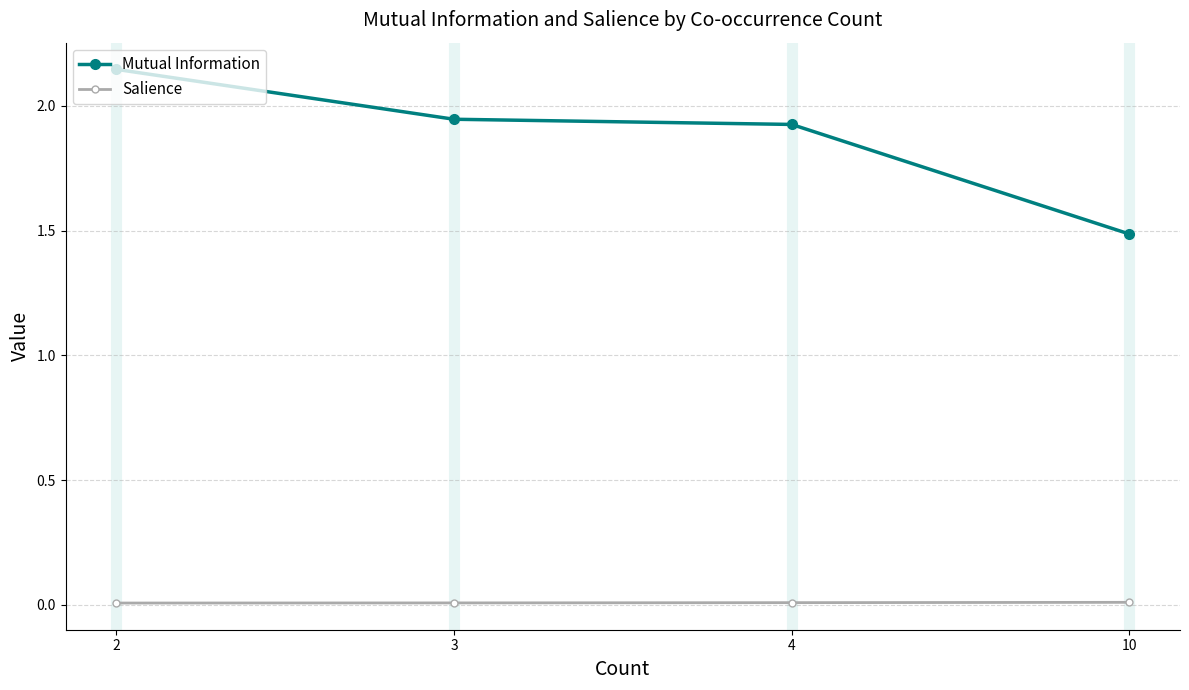

List the series in order of their peak value, lowest first.

Salience, Mutual Information